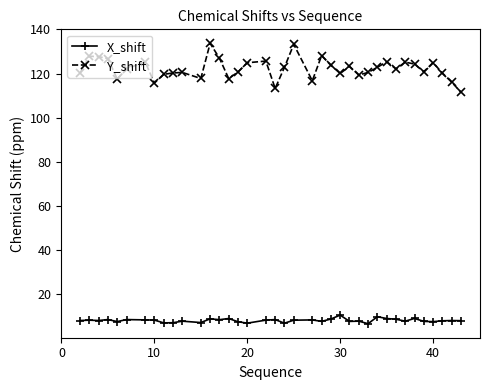

True or false: X_shift has more than 0 points higher than both neighbors.

True